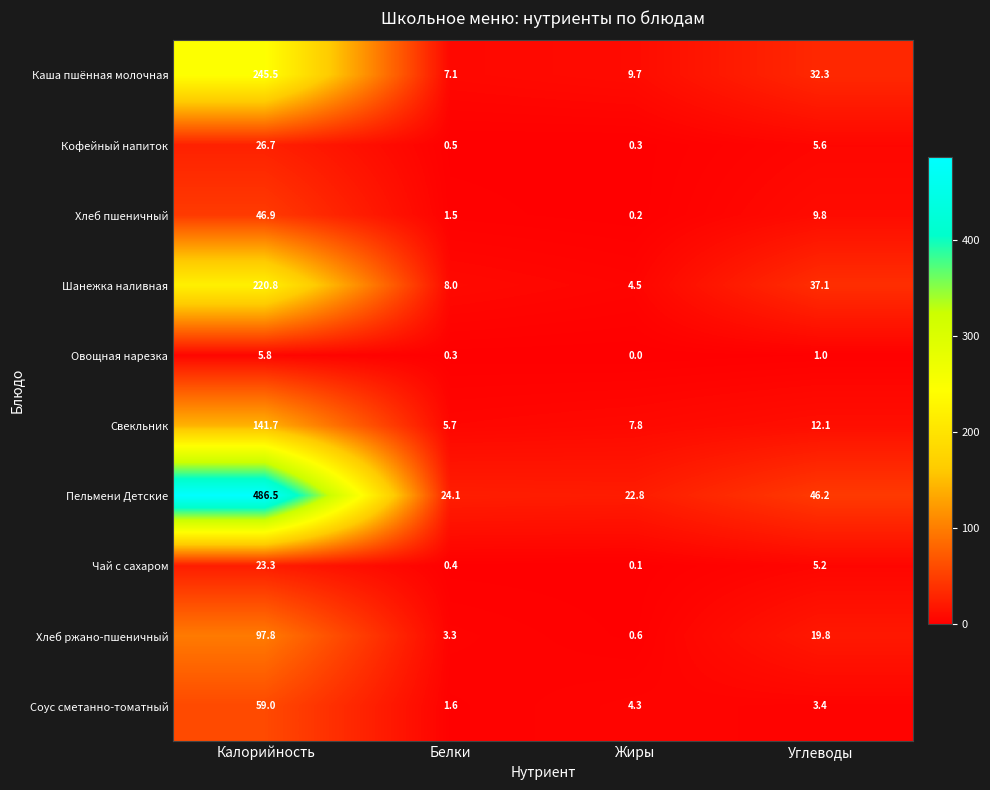

Which label corresponds to the largest value in the chart?

Калорийность